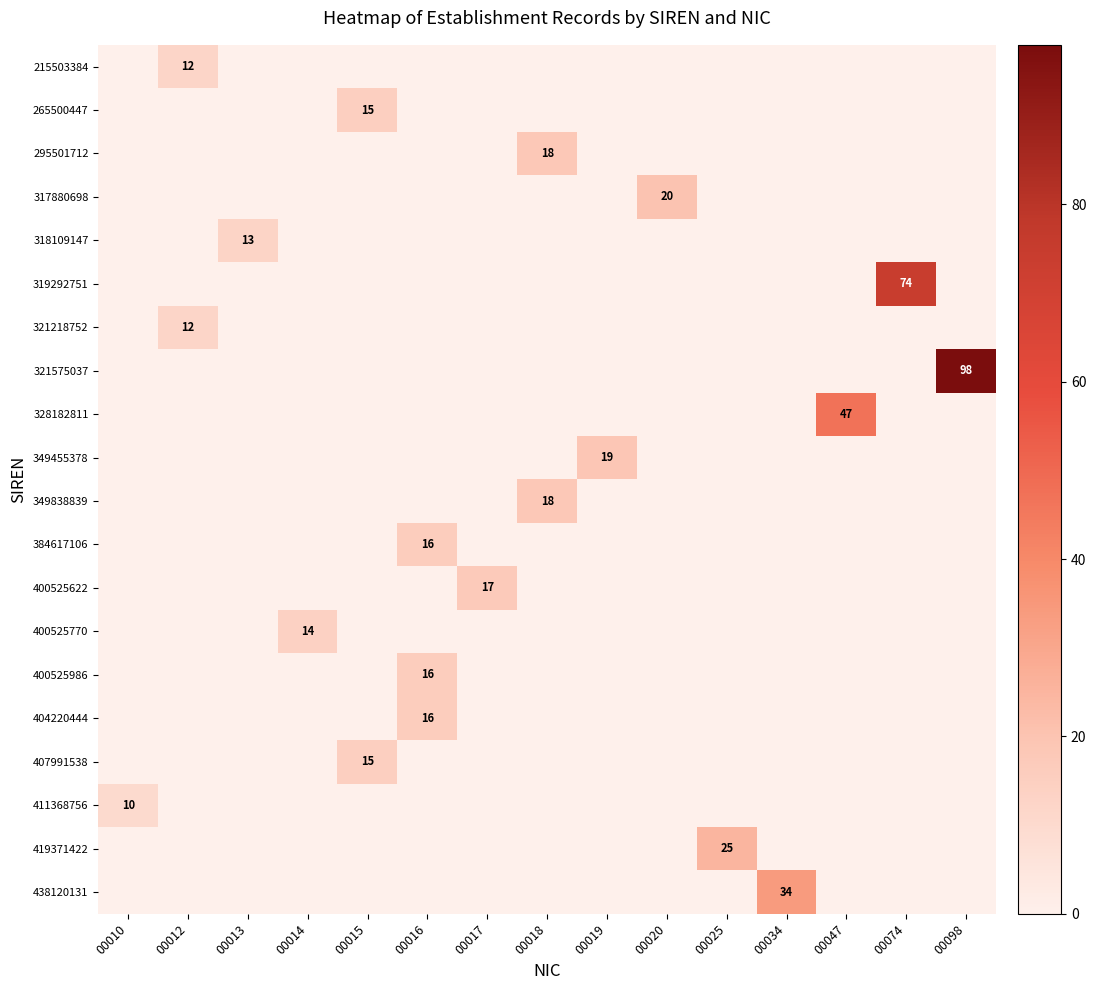

The 400525770 series shows 8 at 00018. True or false?

False